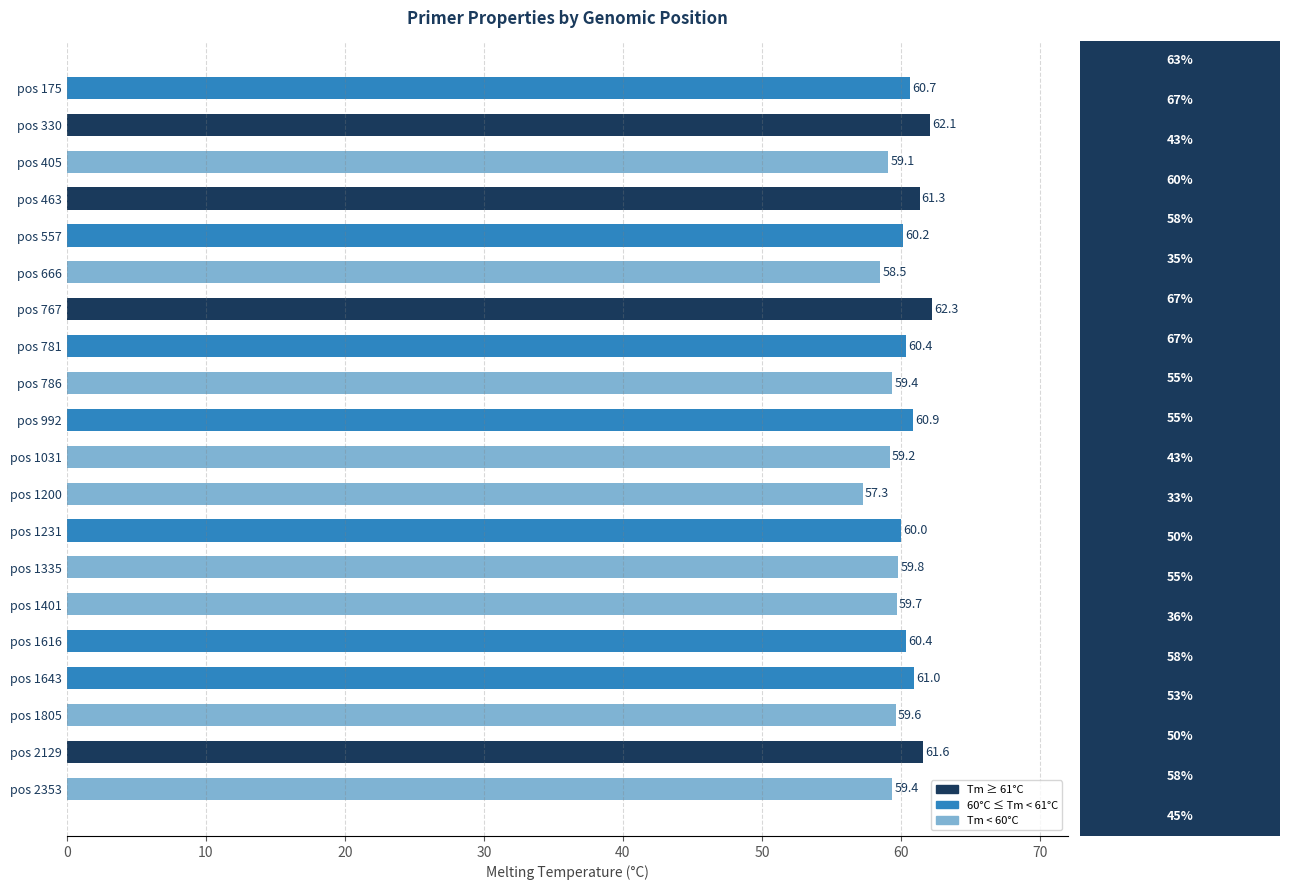

At which label is the value closest to 59?

pos 405